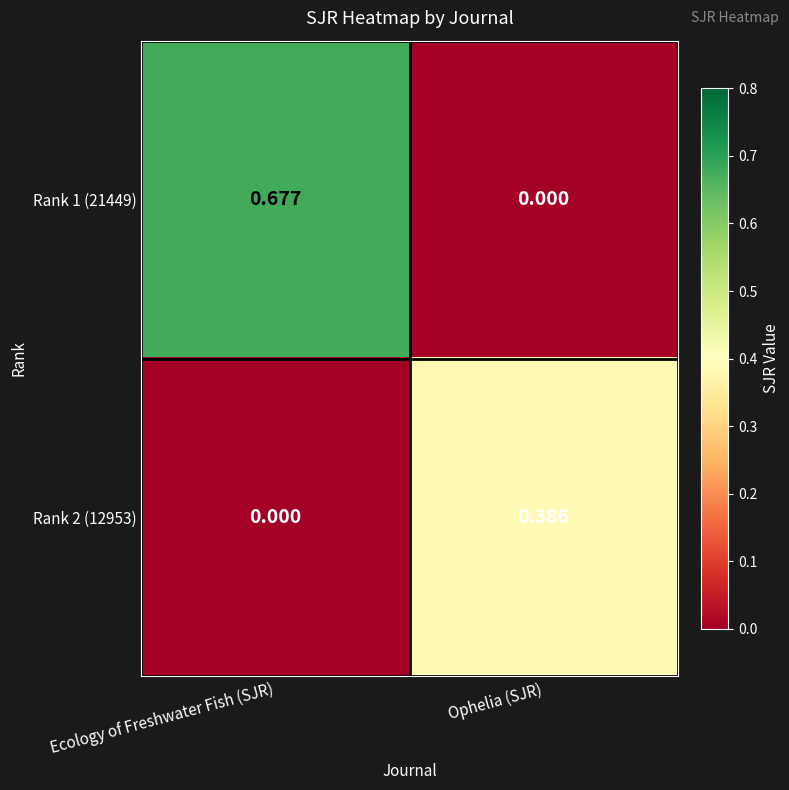

Which category has the lowest value in the Rank 2 (12953) series?

Ecology of Freshwater Fish (SJR)